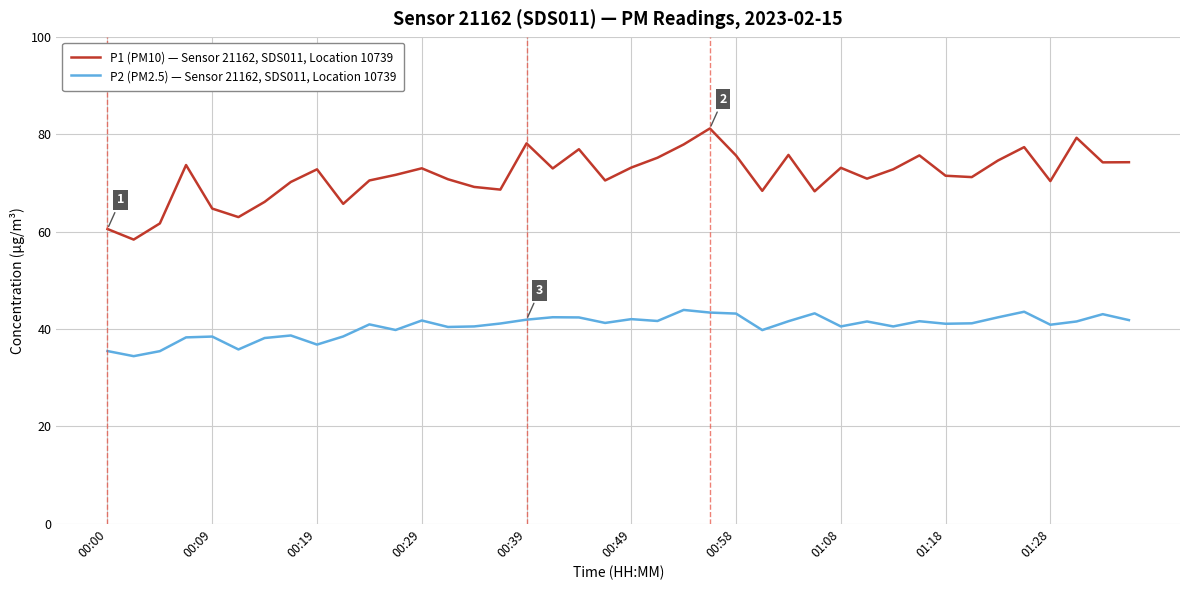

Which series has the widest spread of values?

P1 (PM10) — Sensor 21162, SDS011, Location 10739